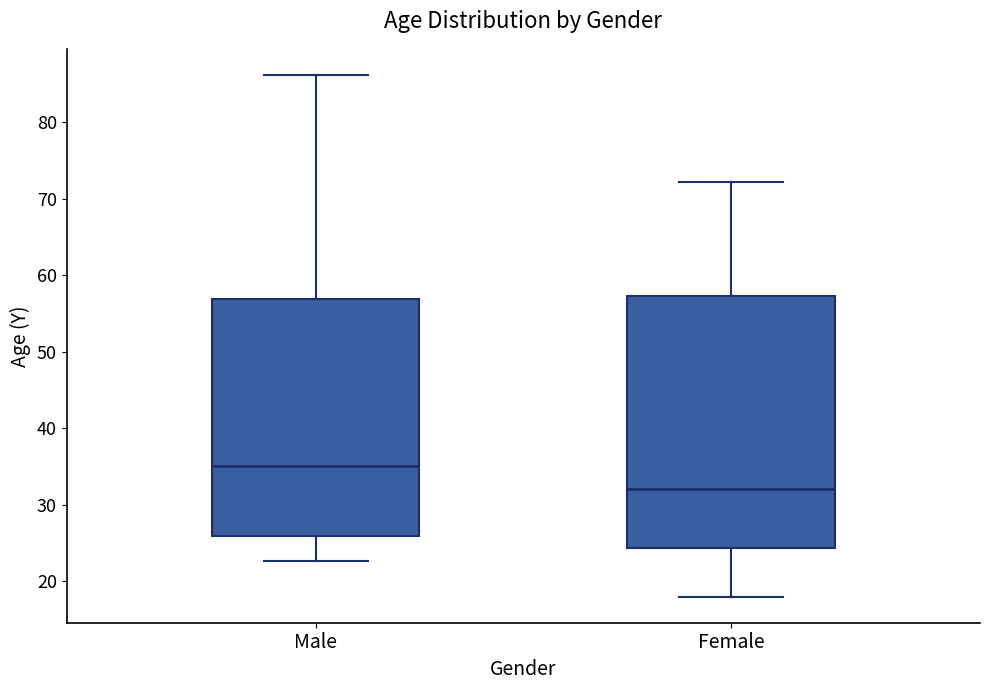

Which box is the tallest, from its lower edge to its upper edge?

Female